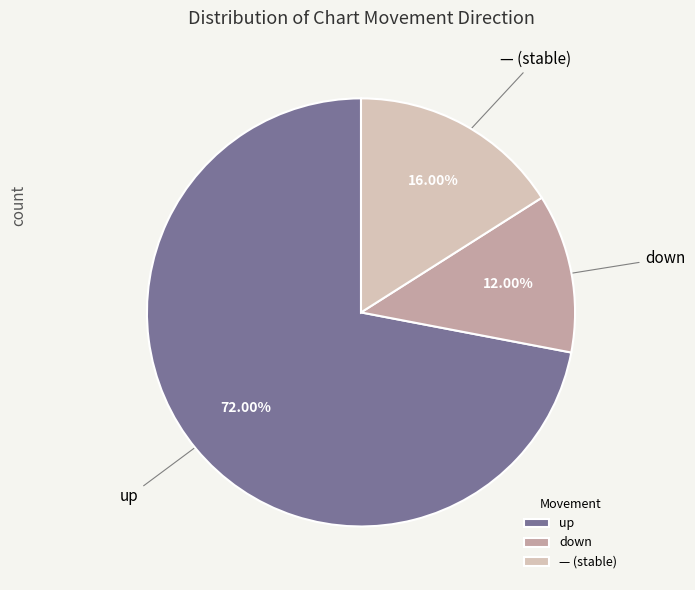

Is the sum of up and — (stable) greater than half?

Yes